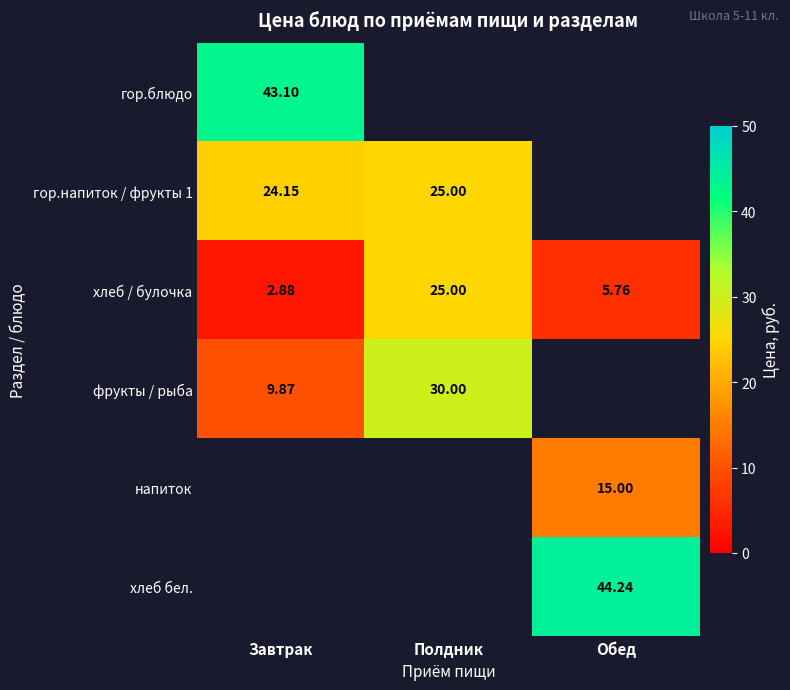

Which series has the largest range (max minus min)?

хлеб / булочка